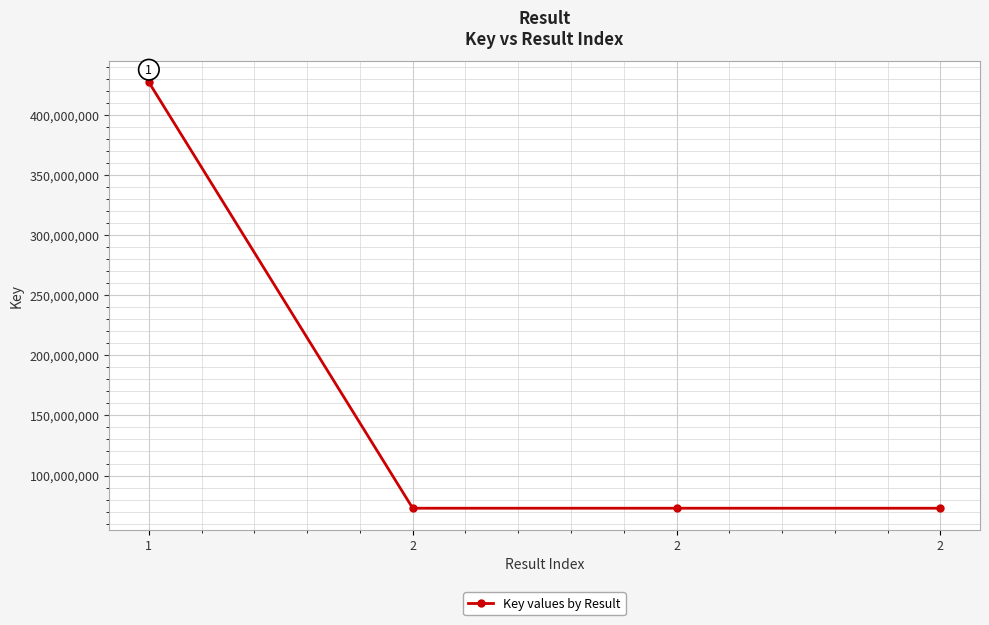

What is the value of the 2nd point from the left?

72845786